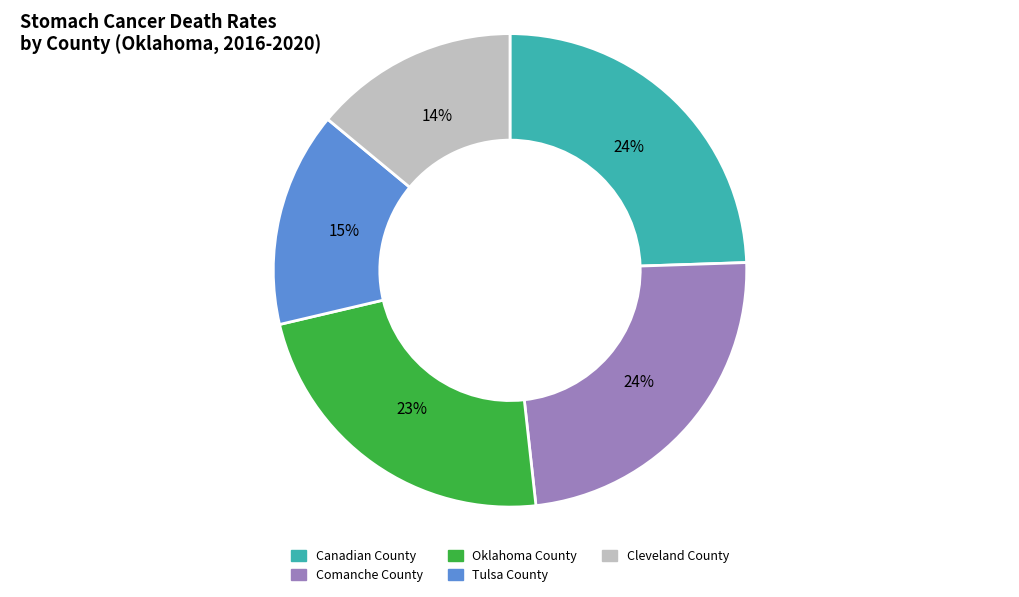

Which category has the smallest portion of the pie?

Cleveland County